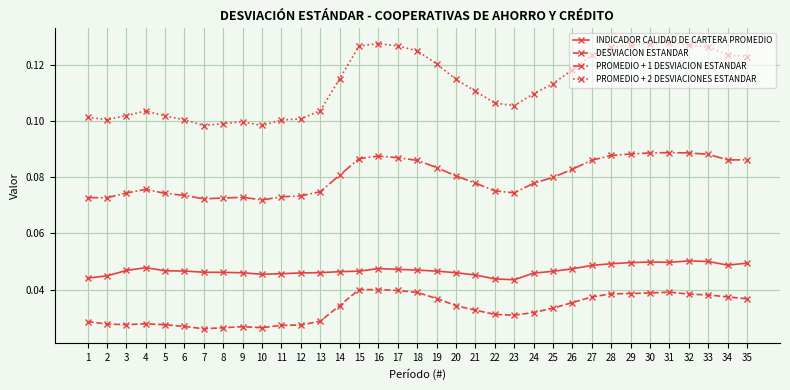

Is it true that INDICADOR CALIDAD DE CARTERA PROMEDIO equals 0.1 at 33?

True